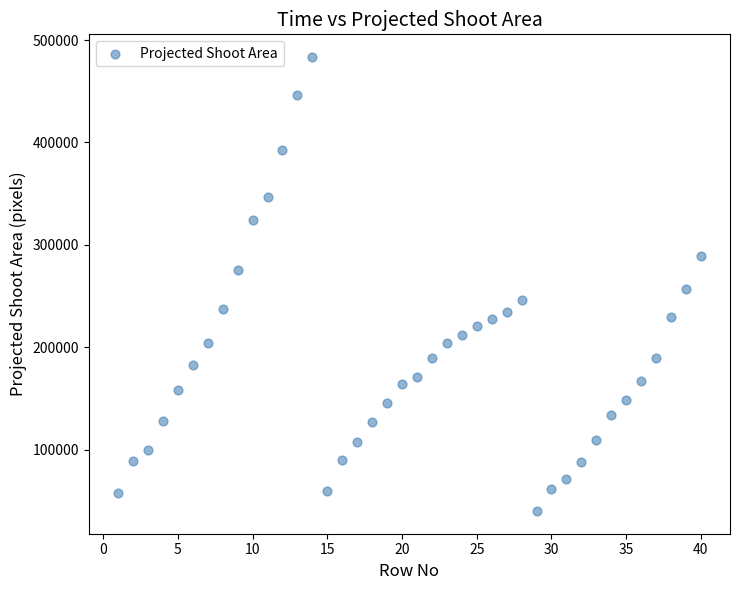

What is the range of Y values (max minus min)?

443118